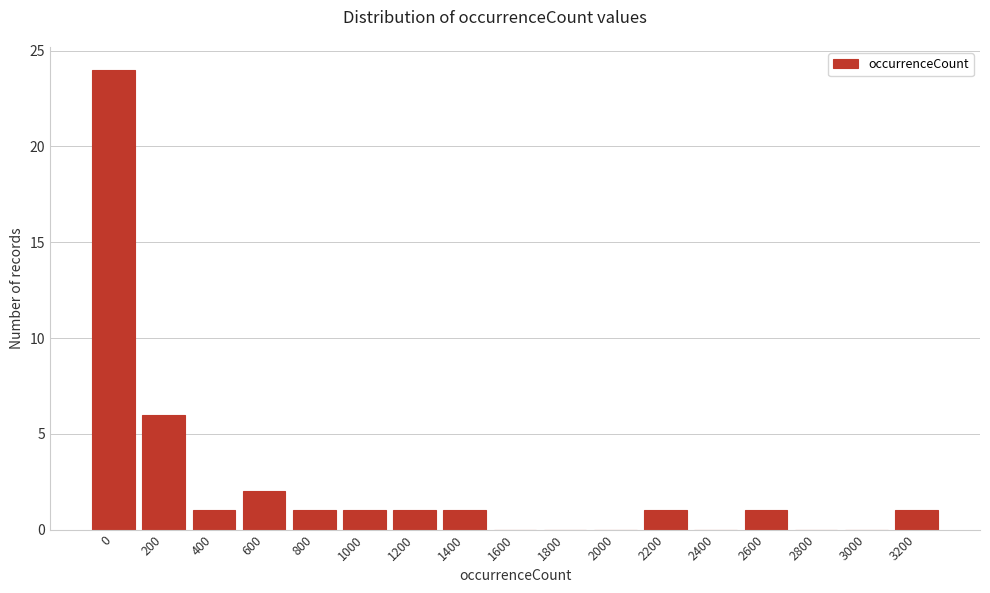

Reading right to left, extract all data points from this chart.

3200=1	3000=0	2800=0	2600=1	2400=0	2200=1	2000=0	1800=0	1600=0	1400=1	1200=1	1000=1	800=1	600=2	400=1	200=6	0=24